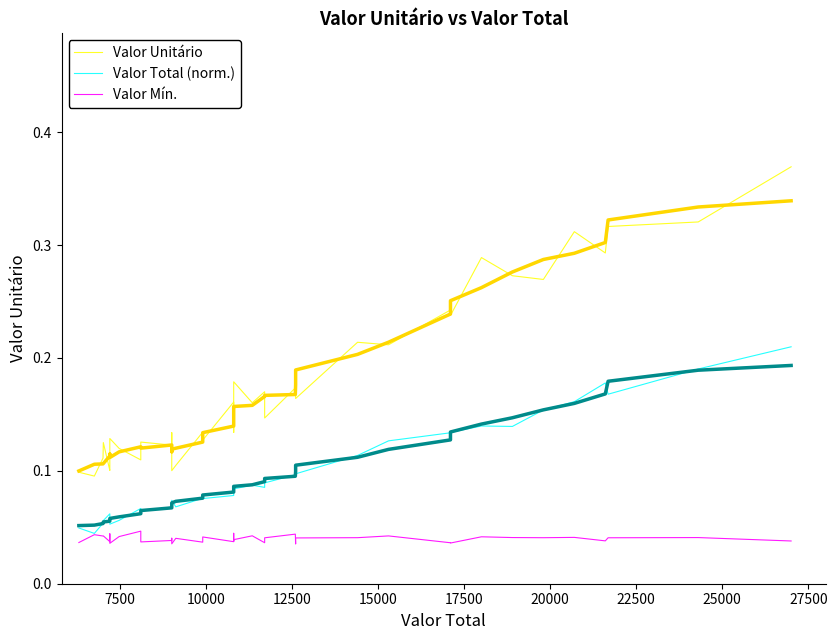

Count the Valor Total (norm.) values in the range 0 to 1.

39